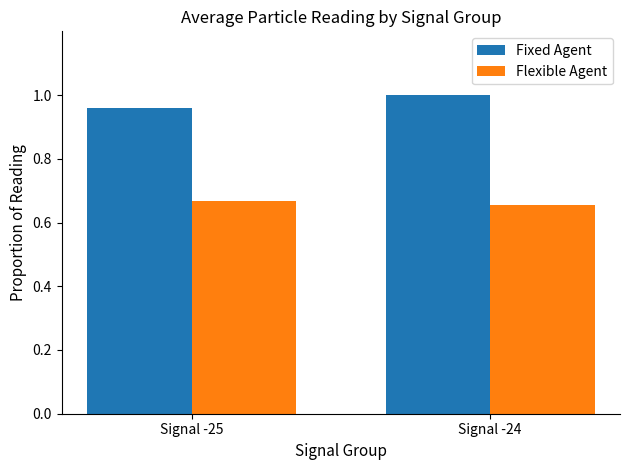

What is the total value across all series at Signal -24?

1.7